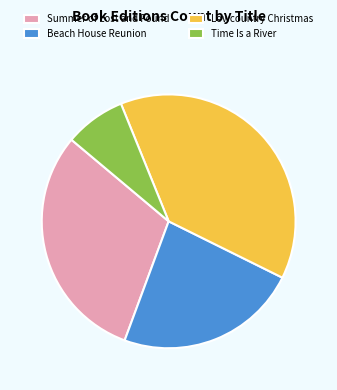

Rank the categories by value from lowest to highest.

Time Is a River, Beach House Reunion, Summer of Lost and Found, Lowcountry Christmas